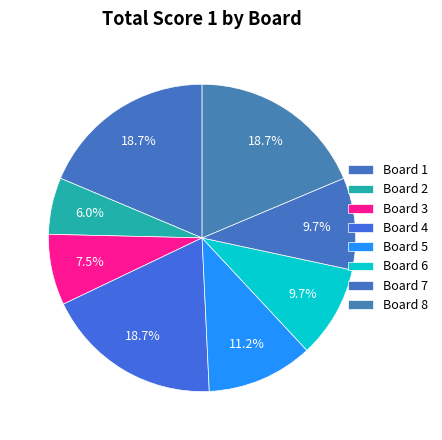

How many slices are in this pie chart?

8